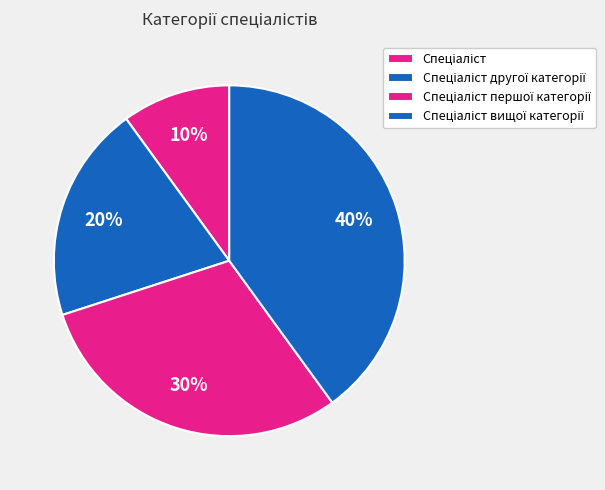

To the nearest percent, what is the difference between the Спеціаліст вищої категорії and Спеціаліст першої категорії slice percentages?

10%